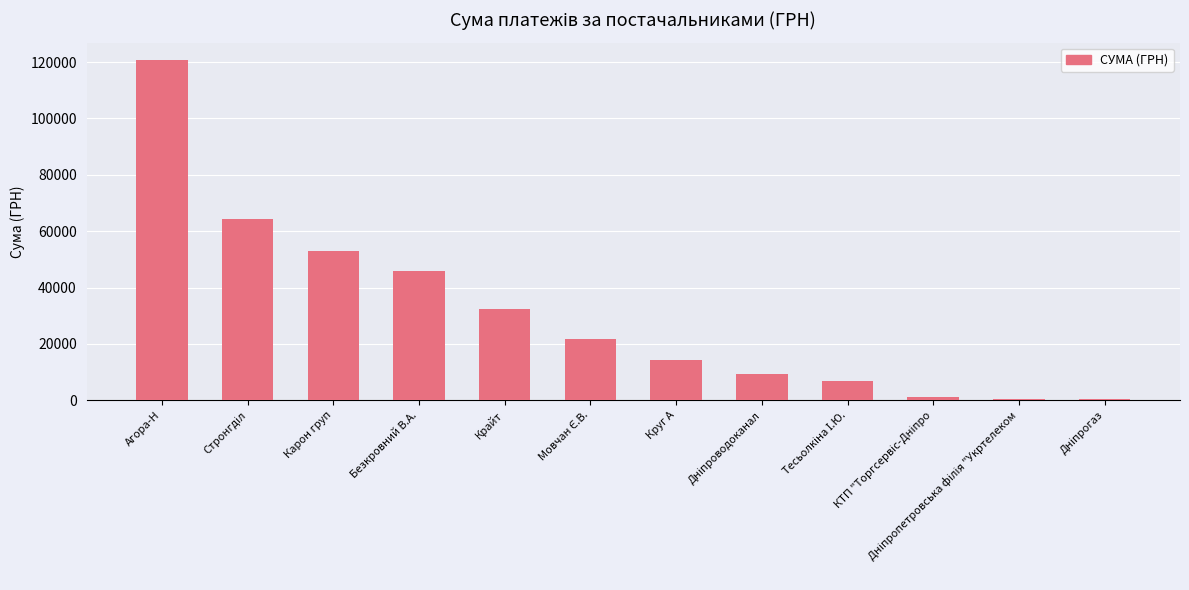

The chart shows a value of 24417.1 at Круг А. True or false?

False